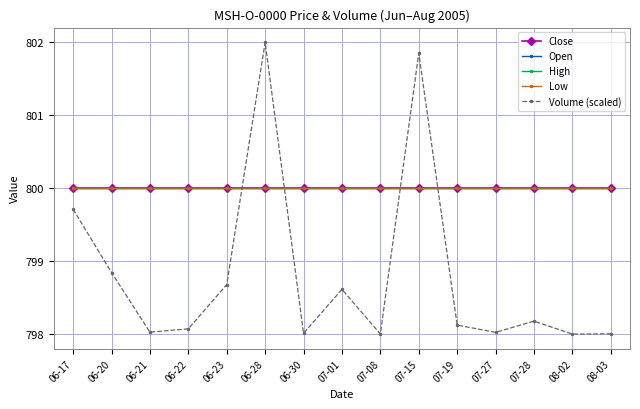

Which series has the largest total across all categories?

Close